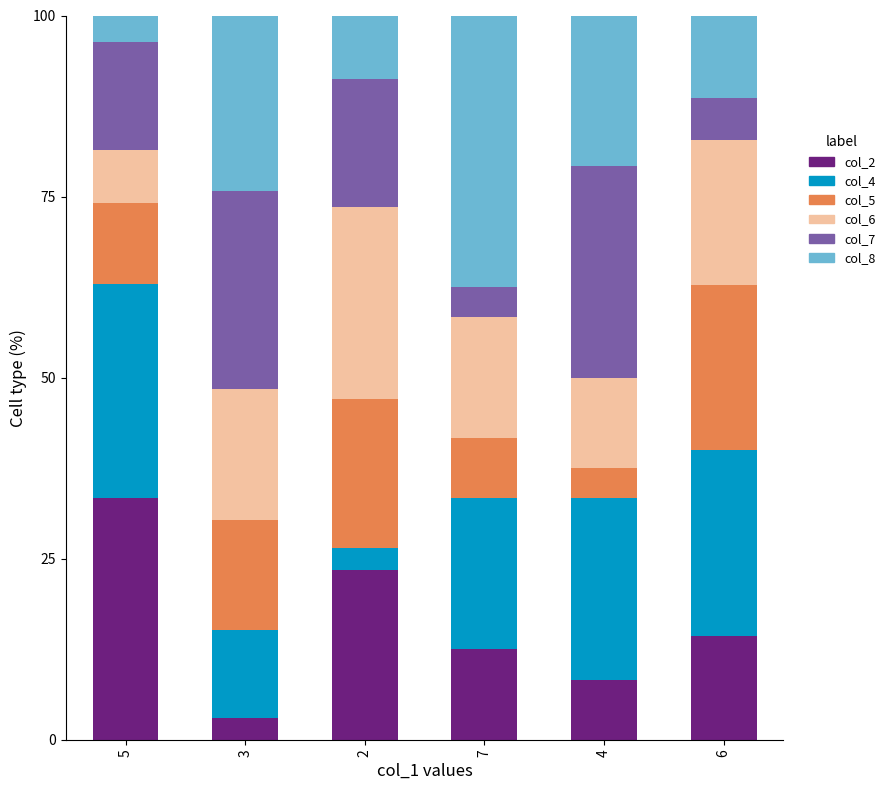

What value does the col_2 series have at 7?

12.5